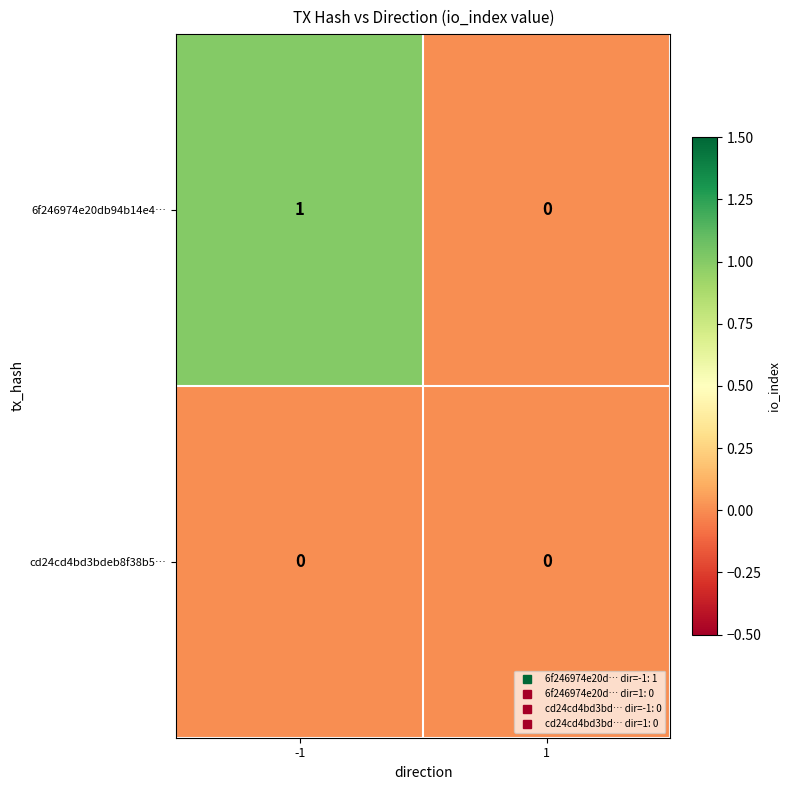

List the series in order of their overall mean, lowest first.

cd24cd4bd3bdeb8f38b5…, 6f246974e20db94b14e4…